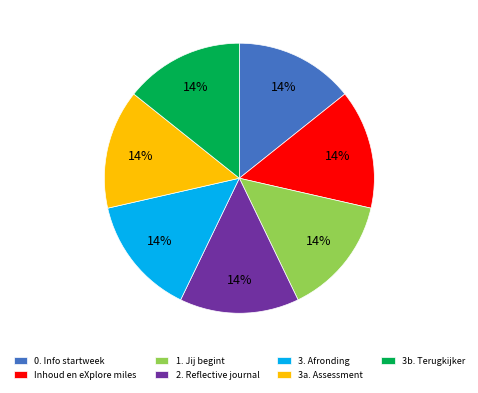

True or false: 3. Afronding accounts for 22% of the total.

False